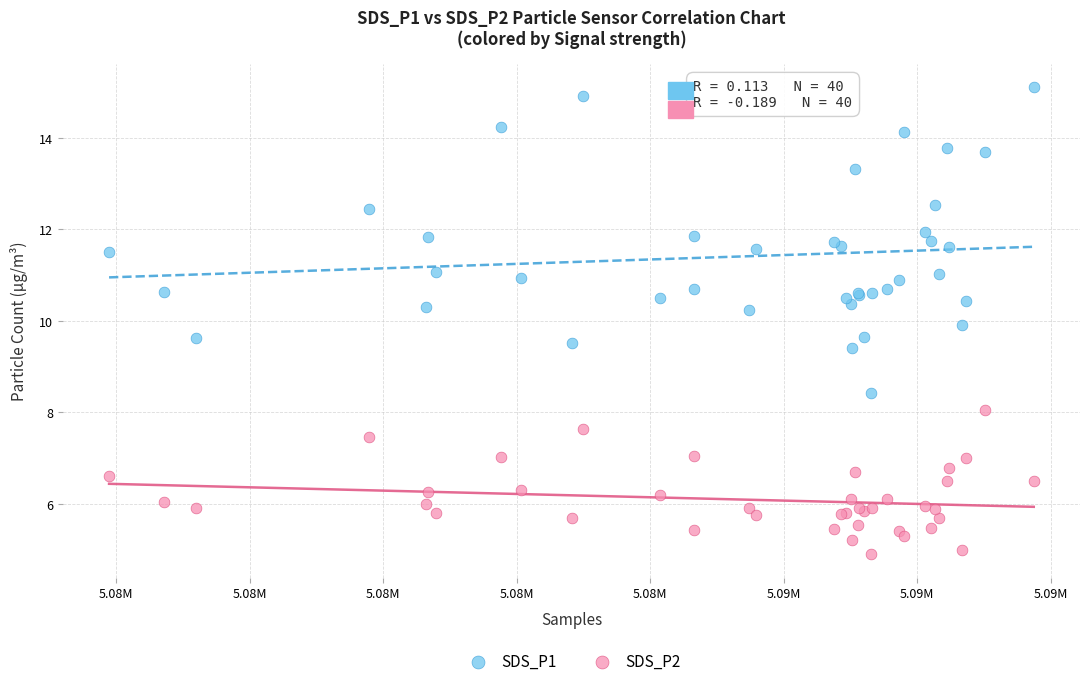

Which series reaches the minimum Y coordinate?

SDS_P2